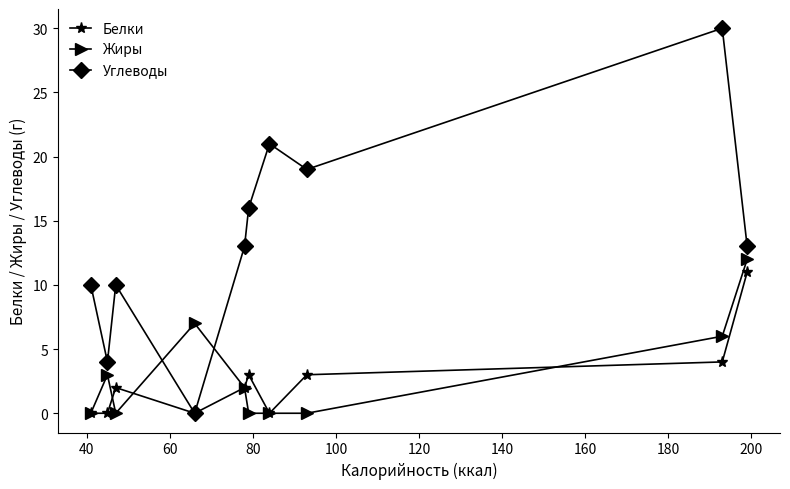

What is the highest value of the Углеводы series?

30